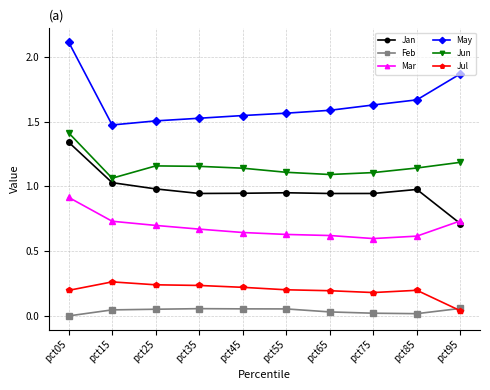

What is the sum of all Jan values?

9.8